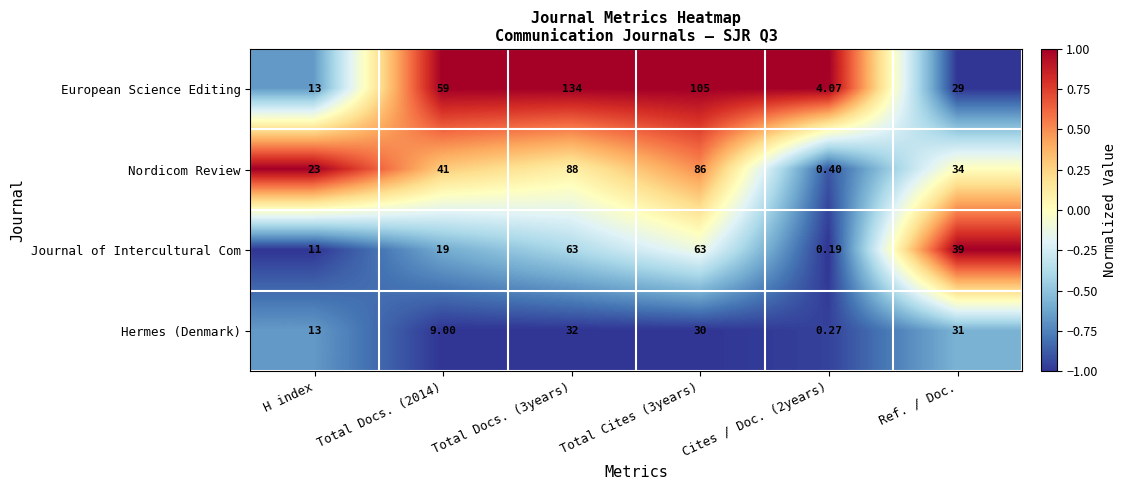

What is the spread (max minus min) of values at H index?

12.0